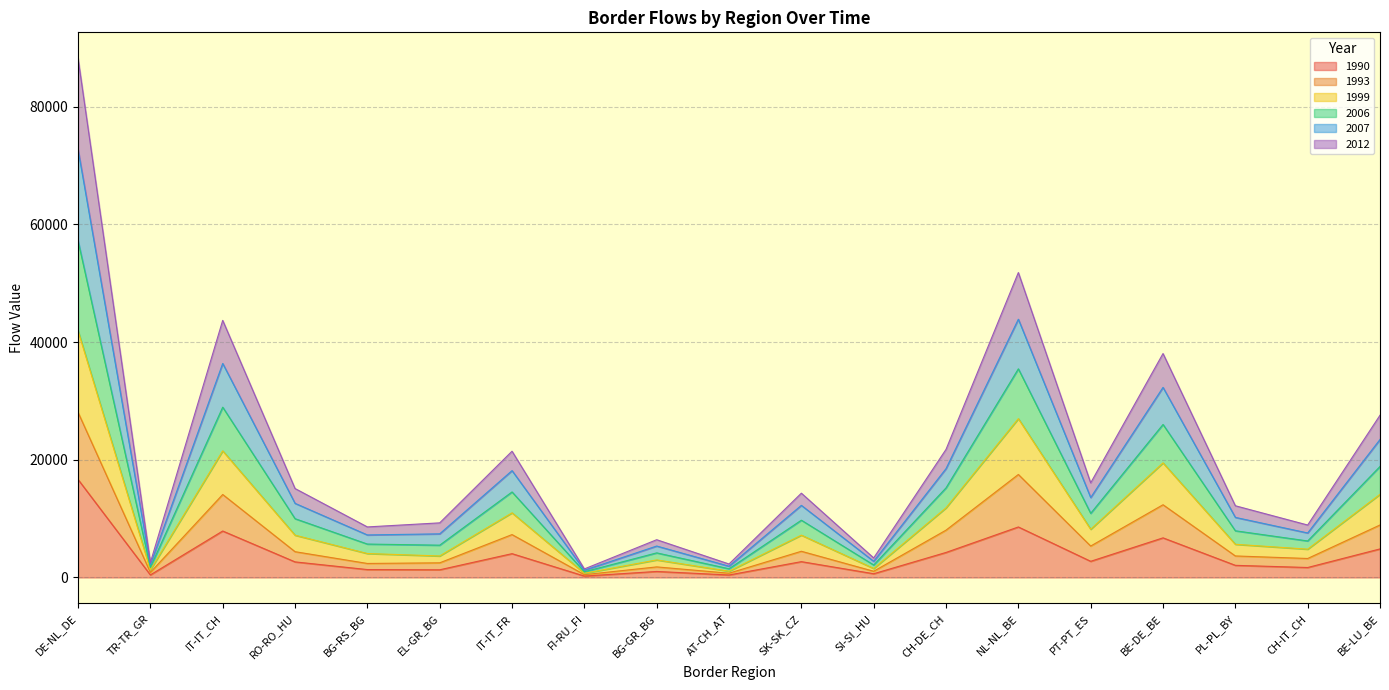

Is it true that 1990 equals 8063 at BE-LU_BE?

False